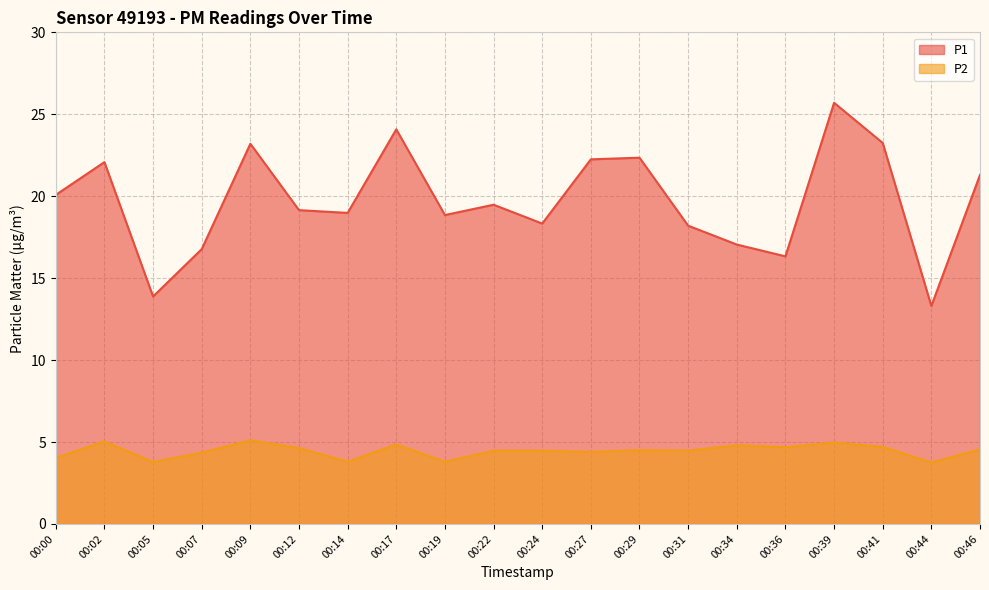

Where does the P1 series first go above 19?

00:00